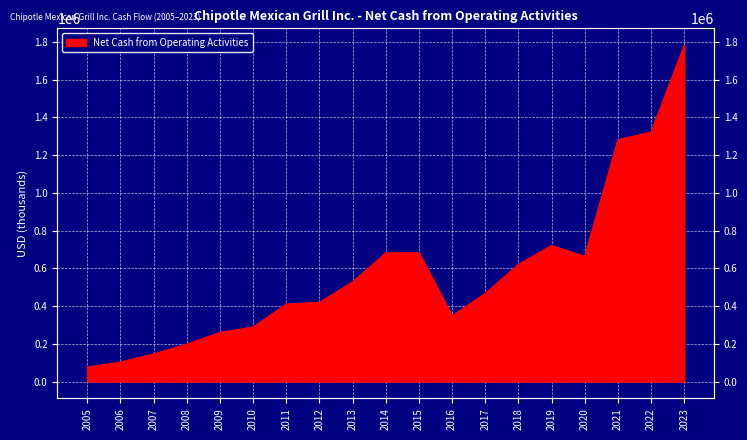

What is the value of the 18th point from the left?

1323179